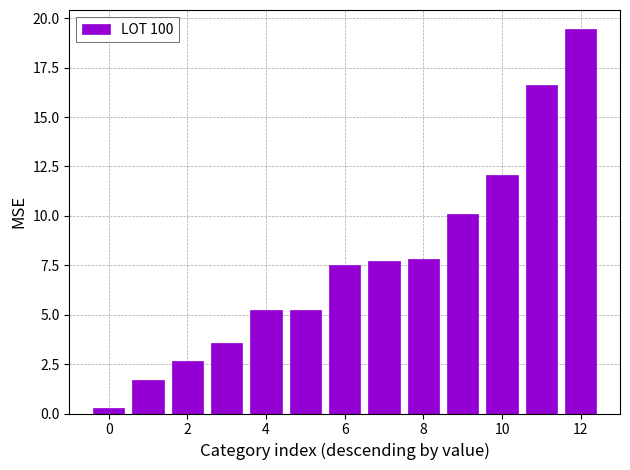

What is the maximum value shown in the chart?

19.4